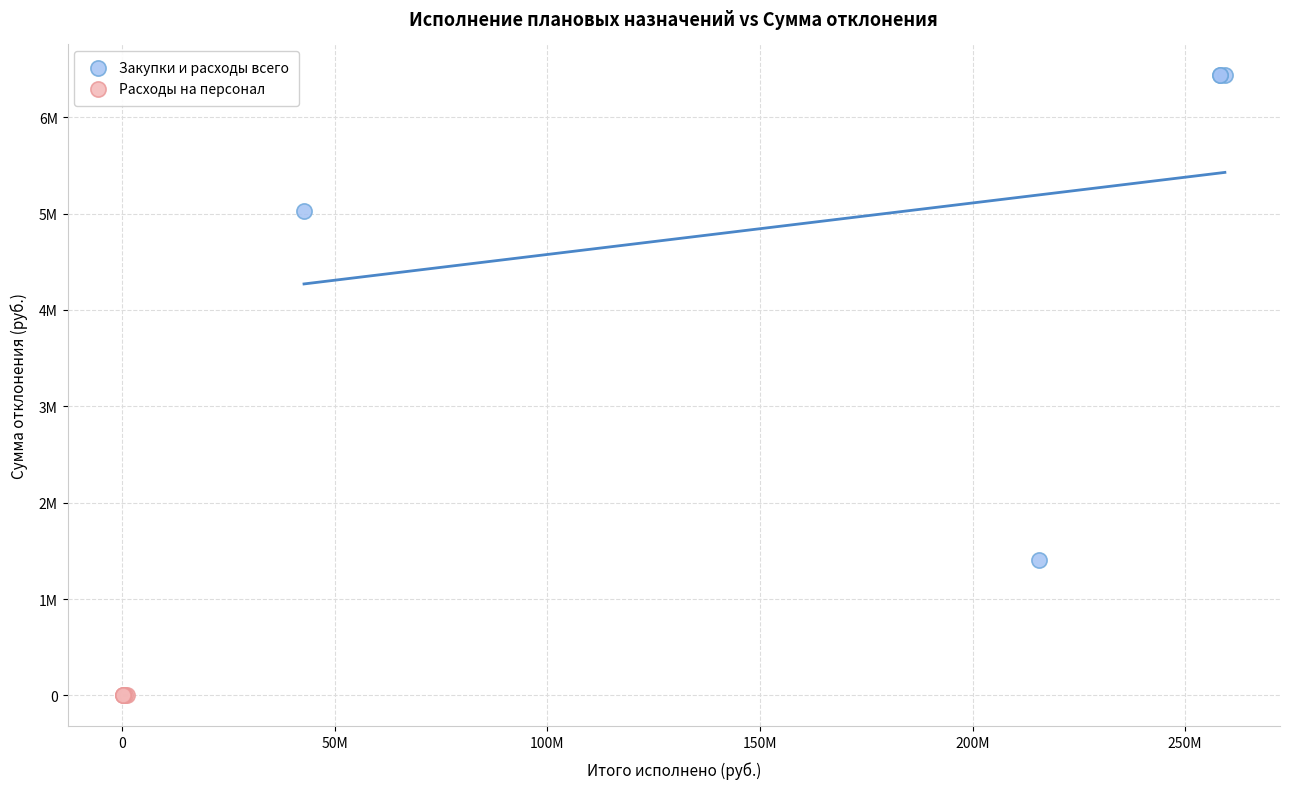

Which series contains the highest Y value?

Закупки и расходы всего